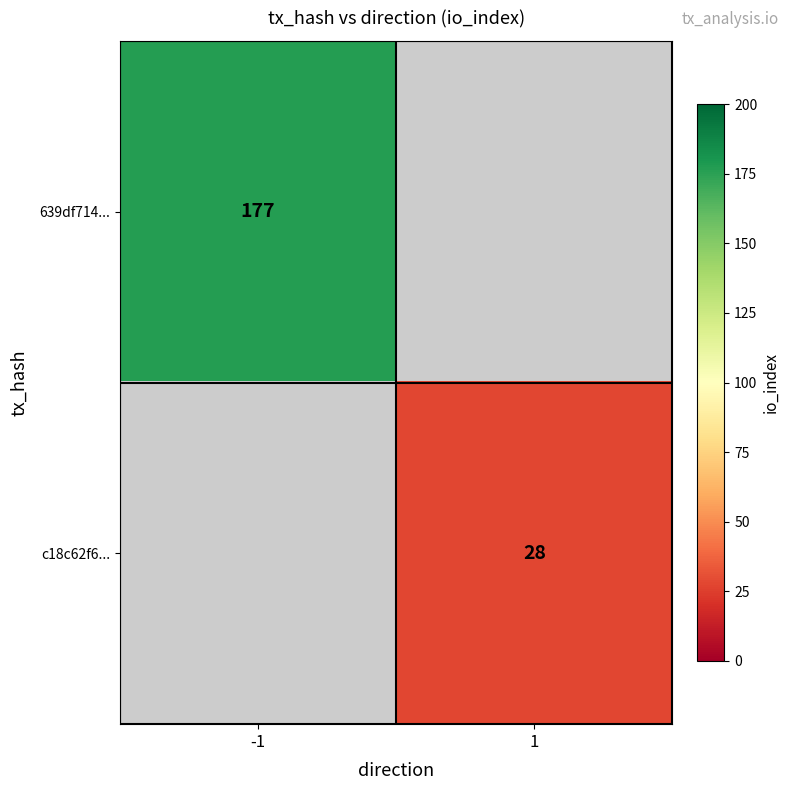

True or false: 639df714... has a value of 177 at -1.

True